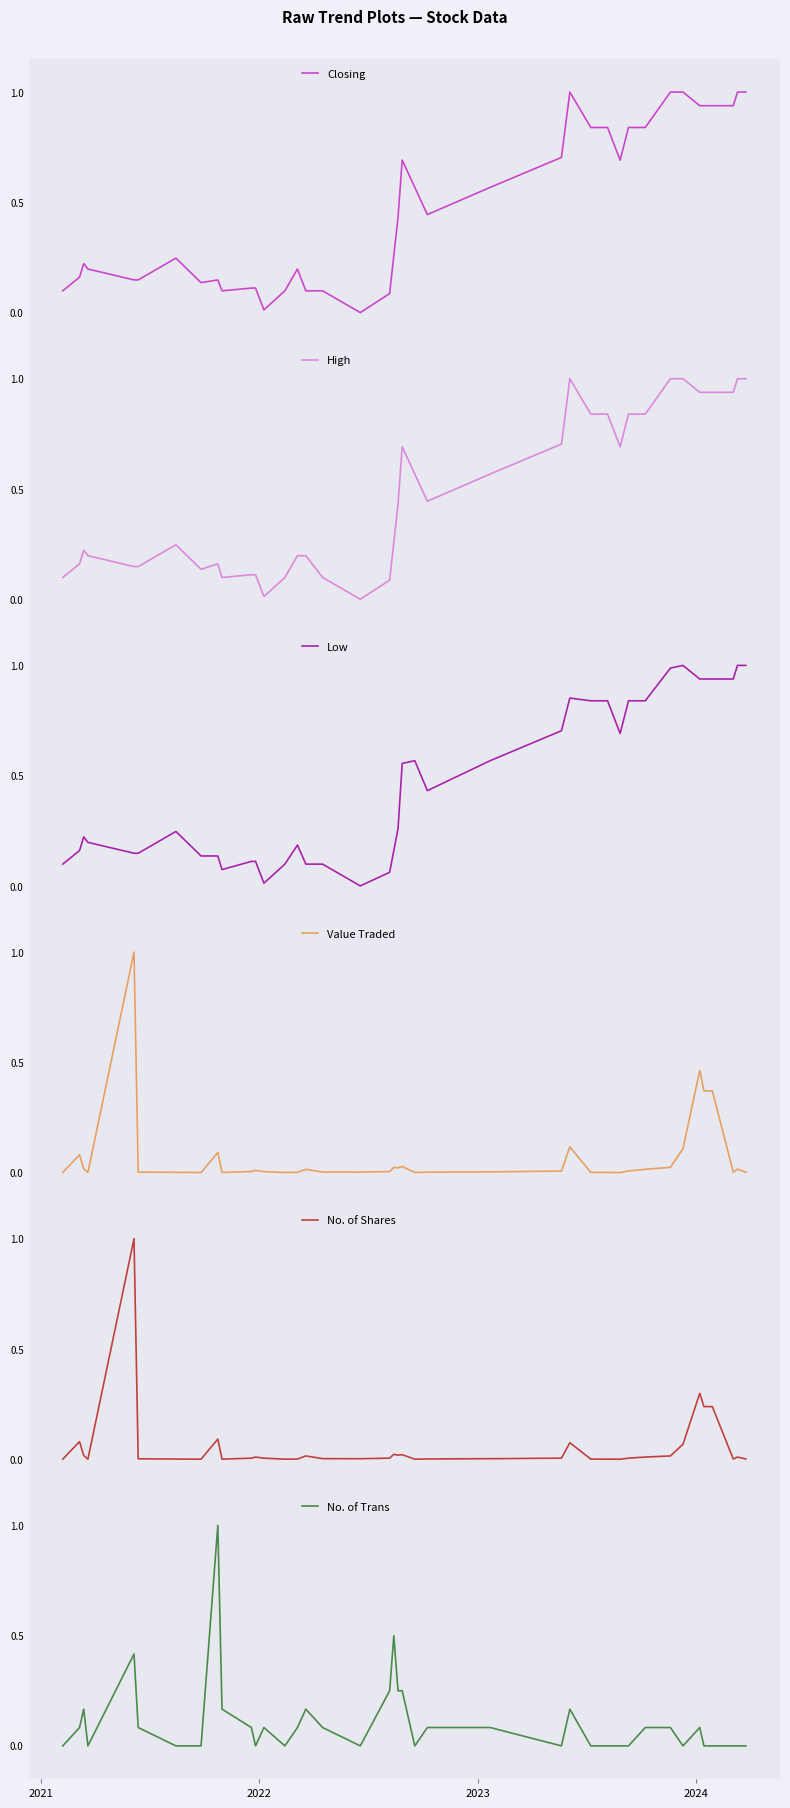

What are all the series names shown in the legend?

Closing, High, Low, Value Traded, No. of Shares, No. of Trans